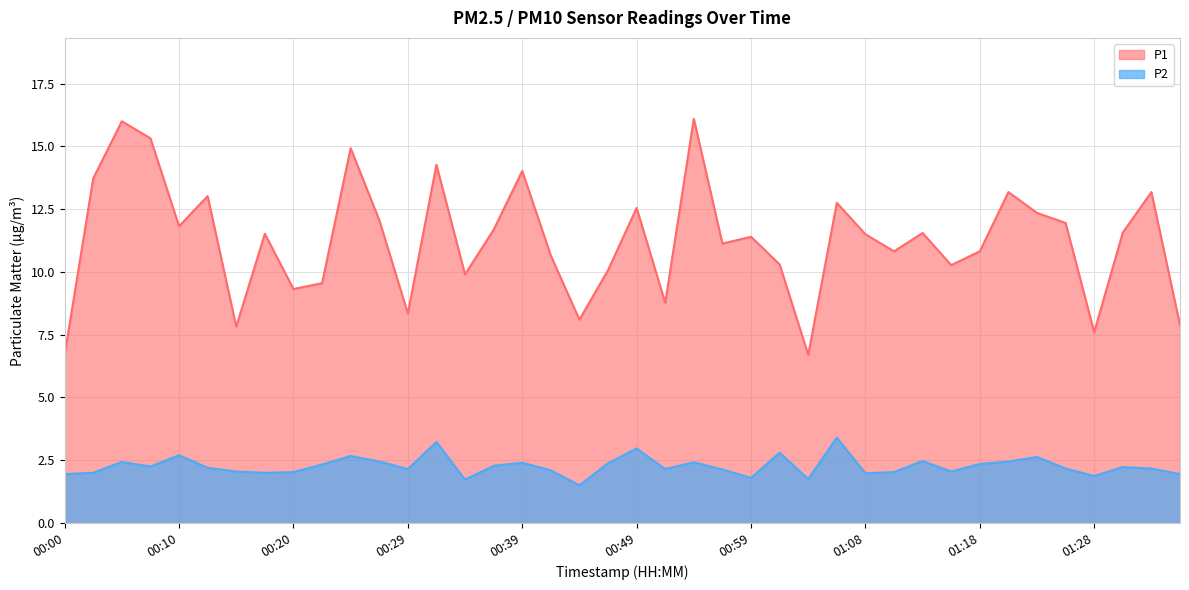

True or false: P1 and P2 intersect in this chart.

False